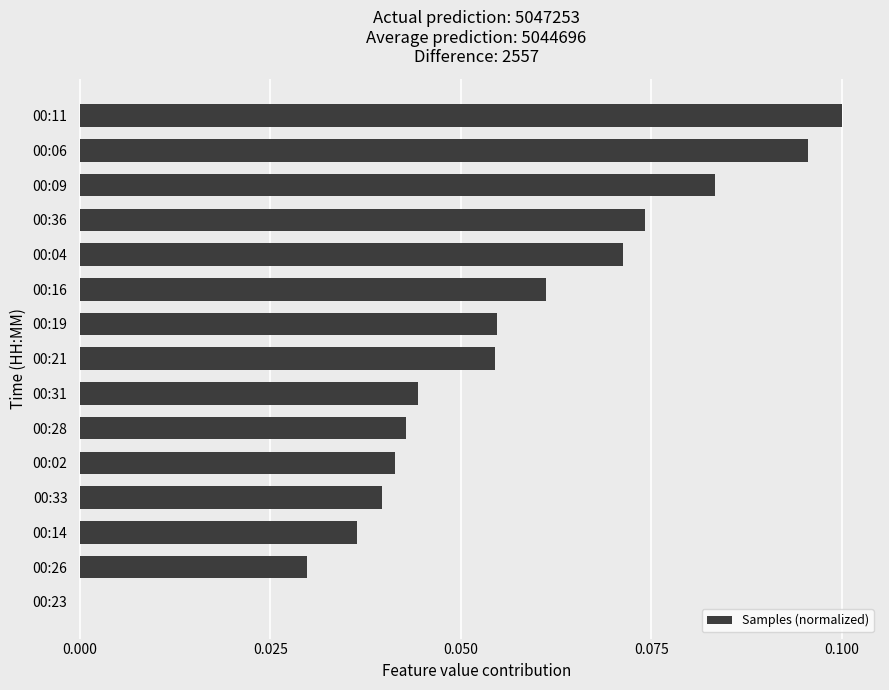

At which category does the chart reach its peak across all series?

00:11